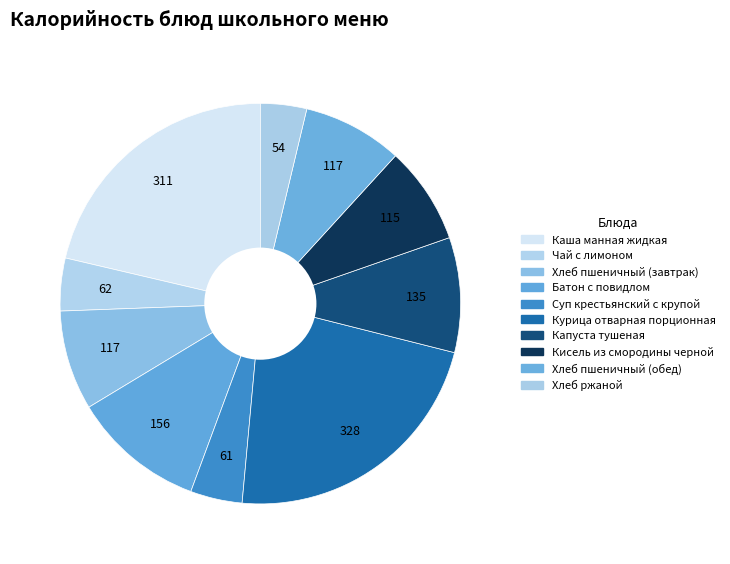

How many slices are in this pie chart?

10